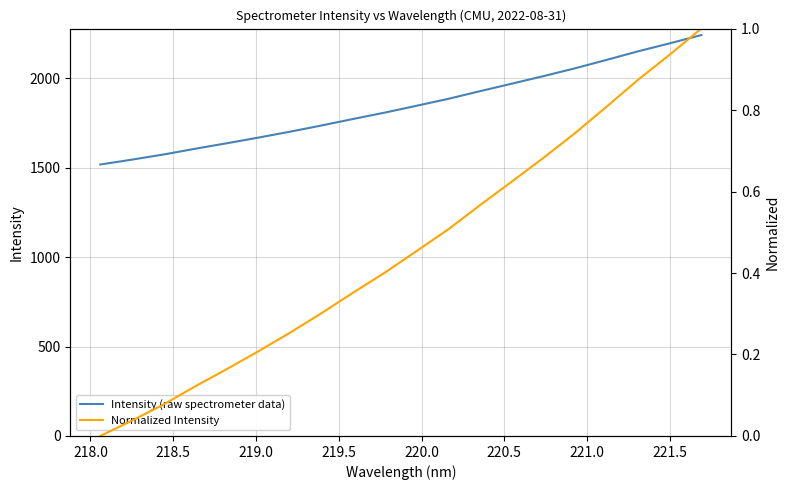

True or false: Normalized Intensity has more than 2 interior local peaks.

False